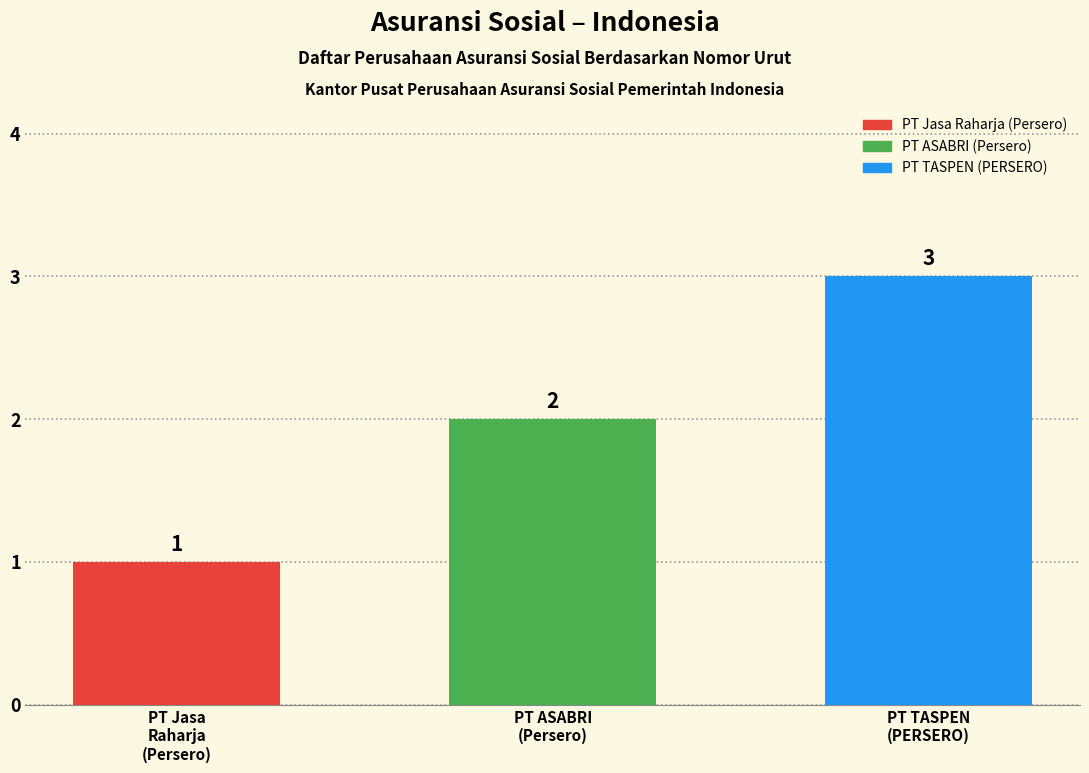

Rank the categories by value from highest to lowest.

PT TASPEN (PERSERO), PT ASABRI (Persero), PT Jasa Raharja (Persero)